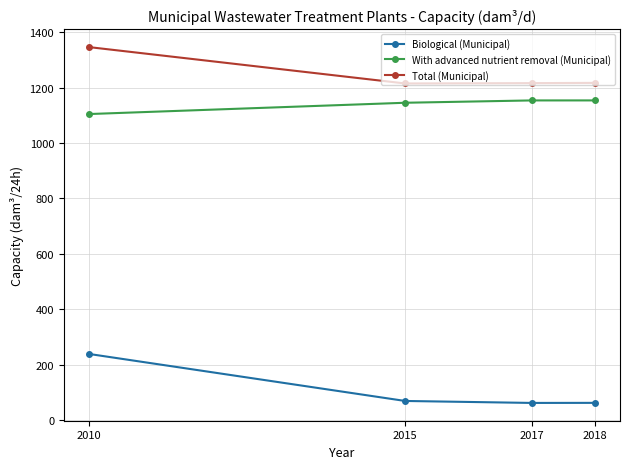

True or false: With advanced nutrient removal (Municipal) has more than 1 interior local peaks.

False